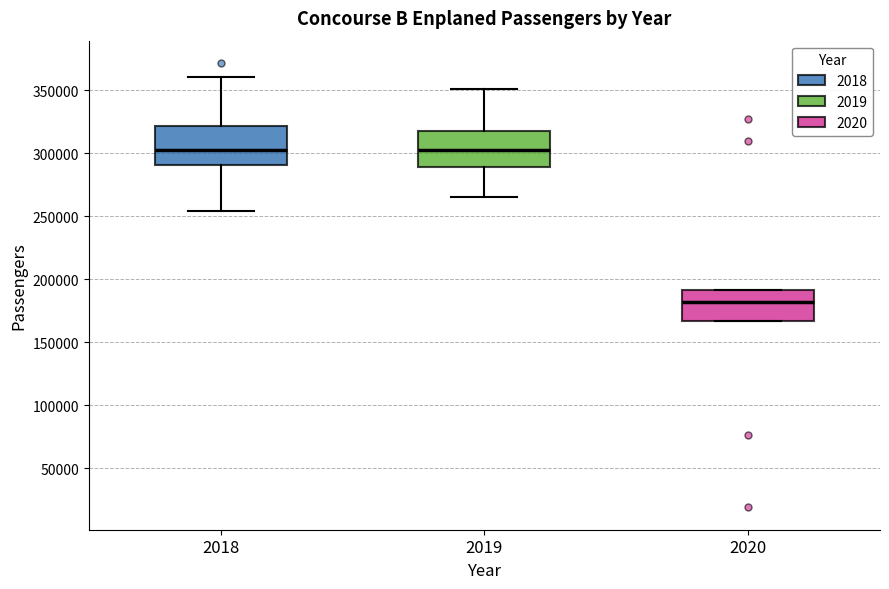

Reading left to right, transcribe this box plot: for each box, give where its median line is, the range the box spans, and where its two whiskers end, as read against the y-axis. The values are not printed on the chart, so give them approximately, as read against the axis.

2018: median 305000, box 290000 to 320000, whiskers 255000 to 360000
2019: median 305000, box 290000 to 320000, whiskers 265000 to 350000
2020: median 180000, box 165000 to 190000, whiskers 165000 to 190000